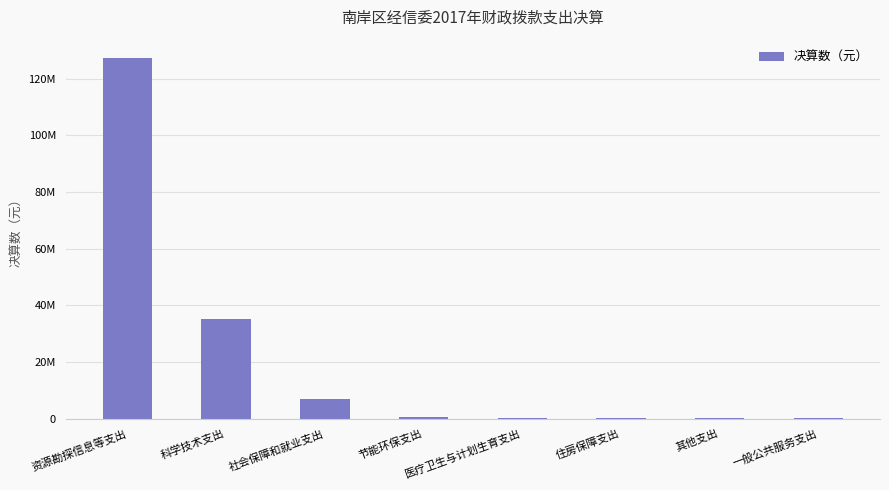

Which label corresponds to the smallest value in the chart?

一般公共服务支出